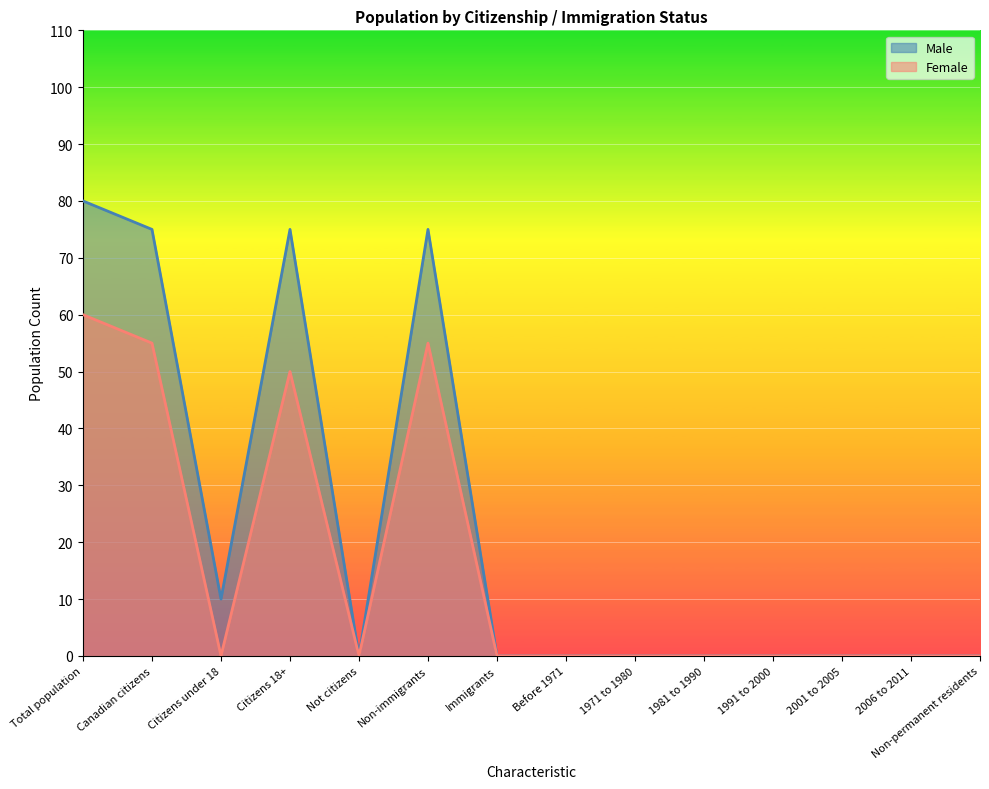

Where is the first local minimum for Female?

Citizens under 18